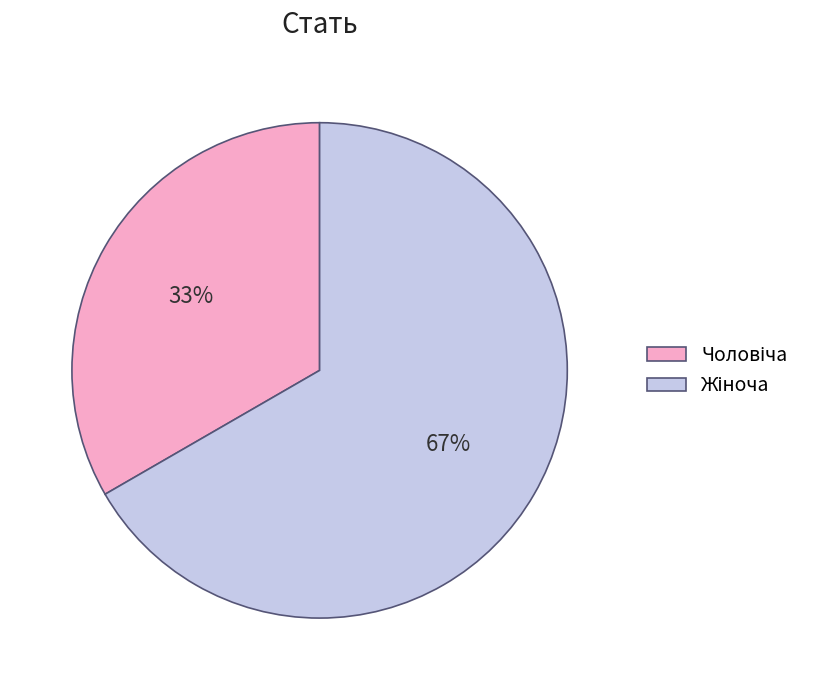

Is there any slice that represents more than half of the pie?

Yes